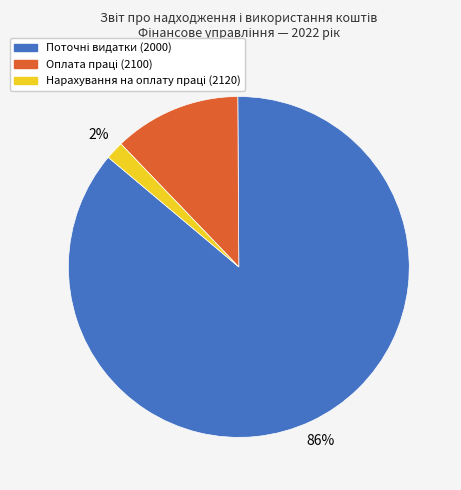

To the nearest percent, what is the average slice percentage?

33%